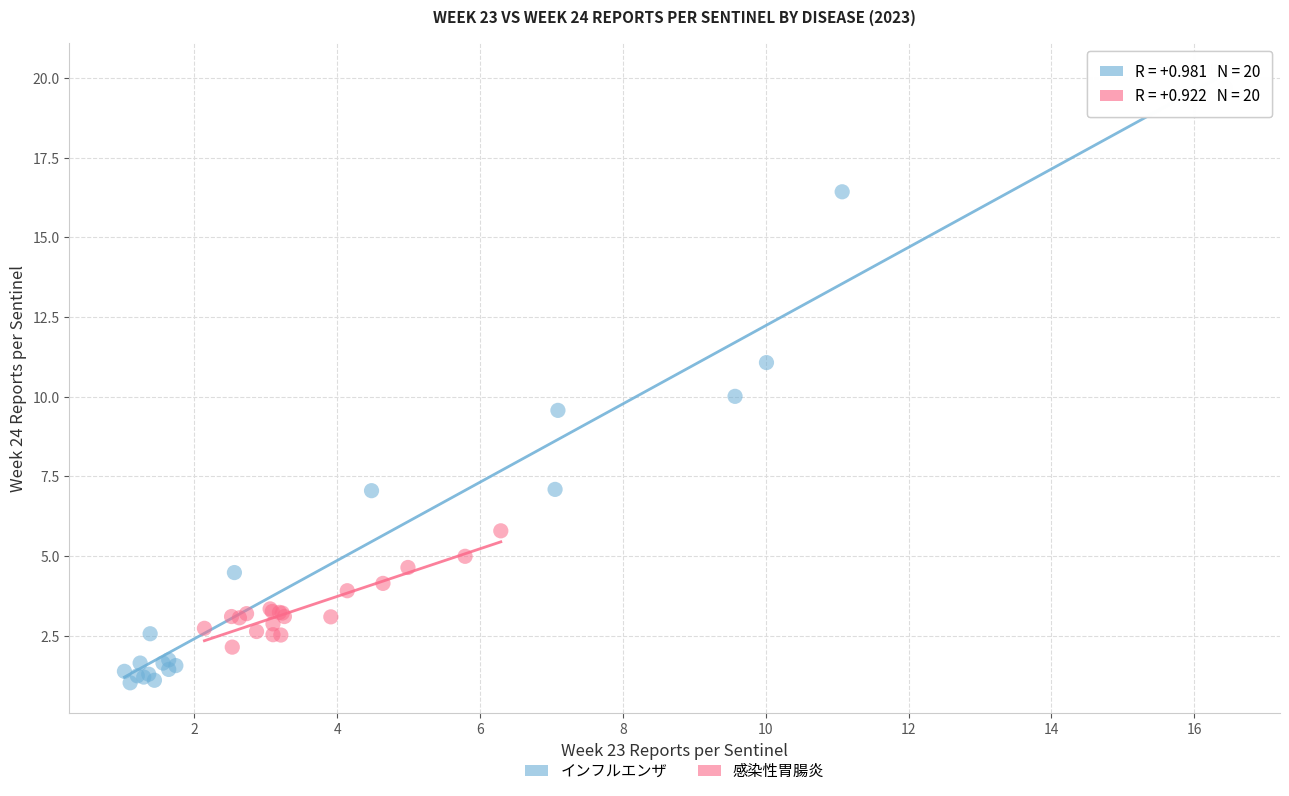

Which series reaches the minimum Y coordinate?

インフルエンザ